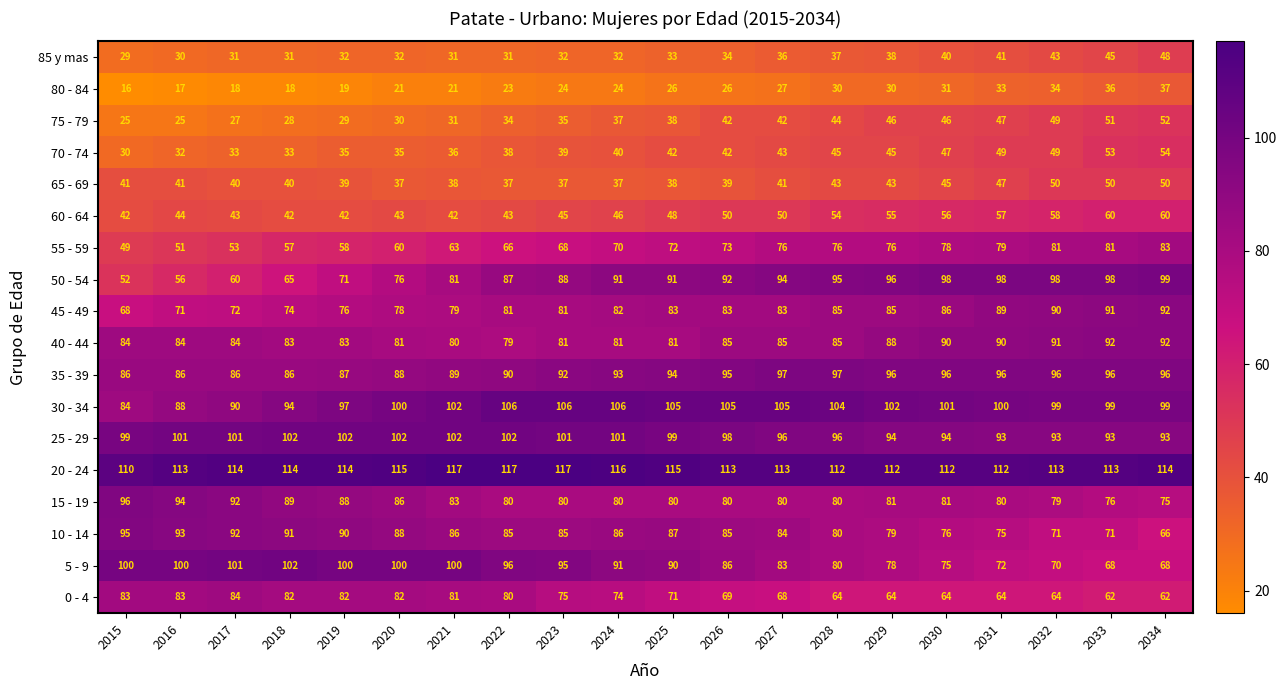

Read the 50 - 54 value at 2023, to the nearest 5.

90